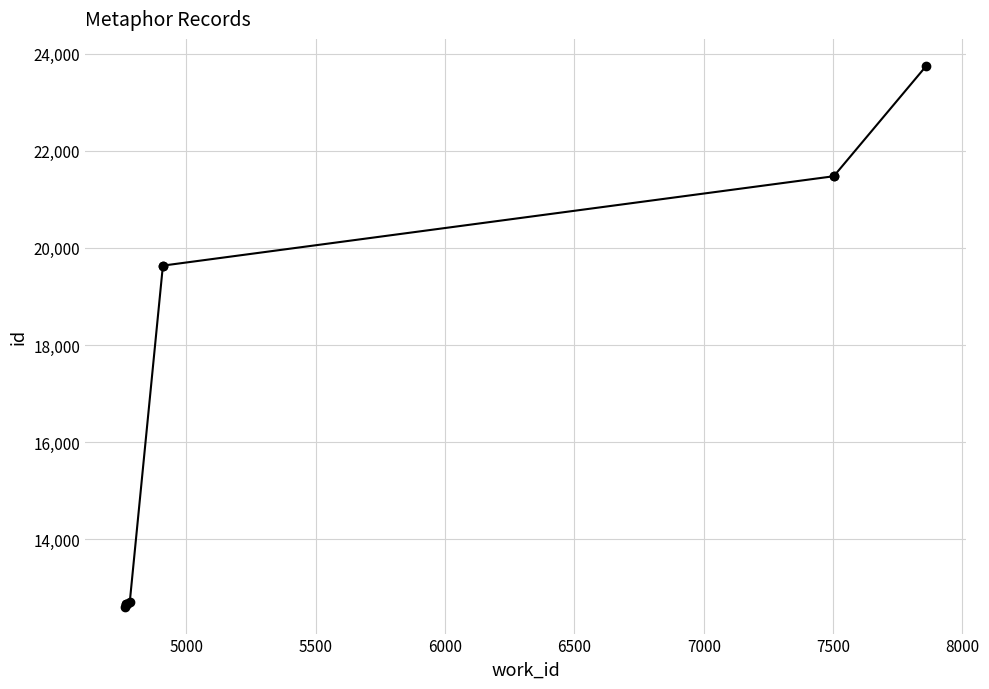

What is the minimum value shown in the chart?

12610